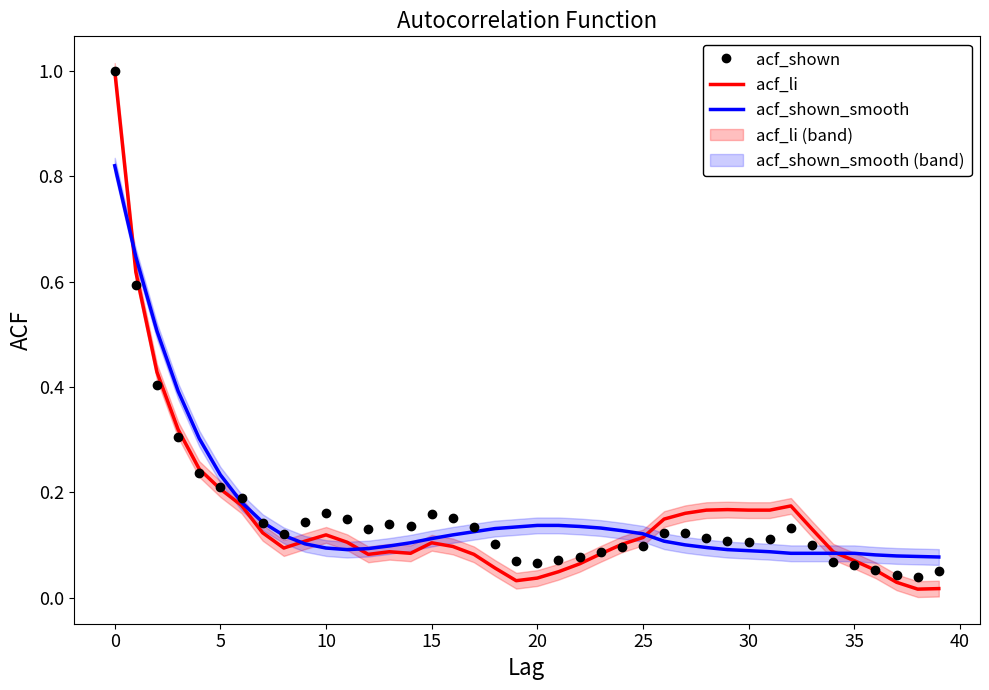

What is the highest value of the acf_shown series?

1.0